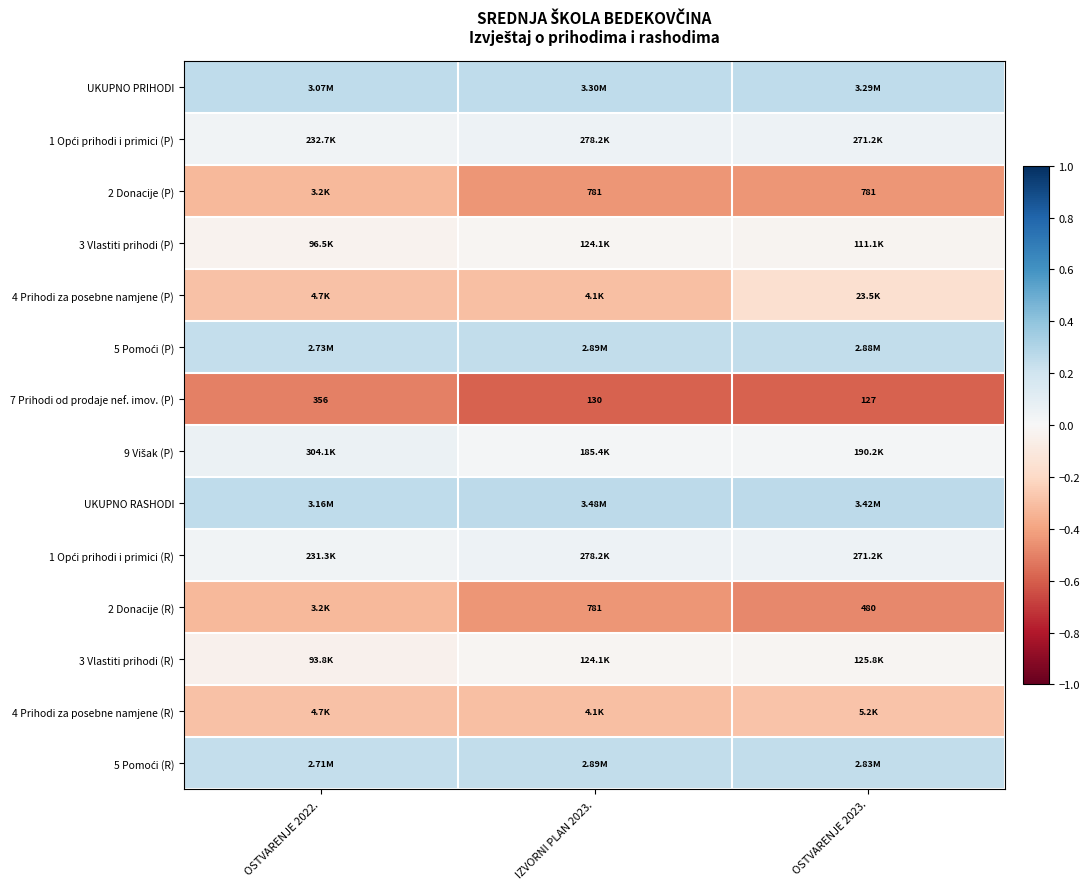

At which label is UKUPNO PRIHODI closest to 0?

OSTVARENJE 2022.